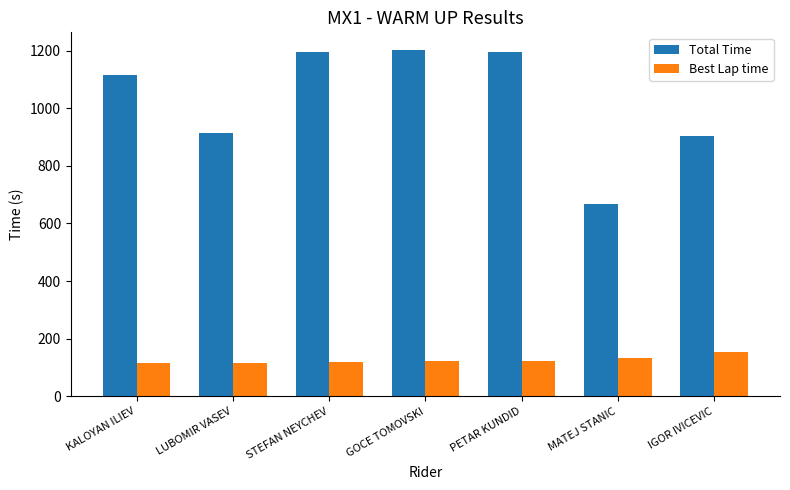

True or false: Best Lap time has a value of 56.7 at PETAR KUNDID.

False